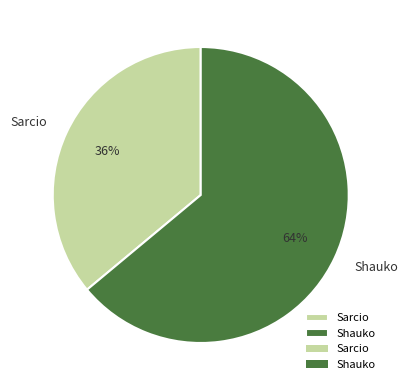

Does Sarcio account for over 50% of the chart?

No